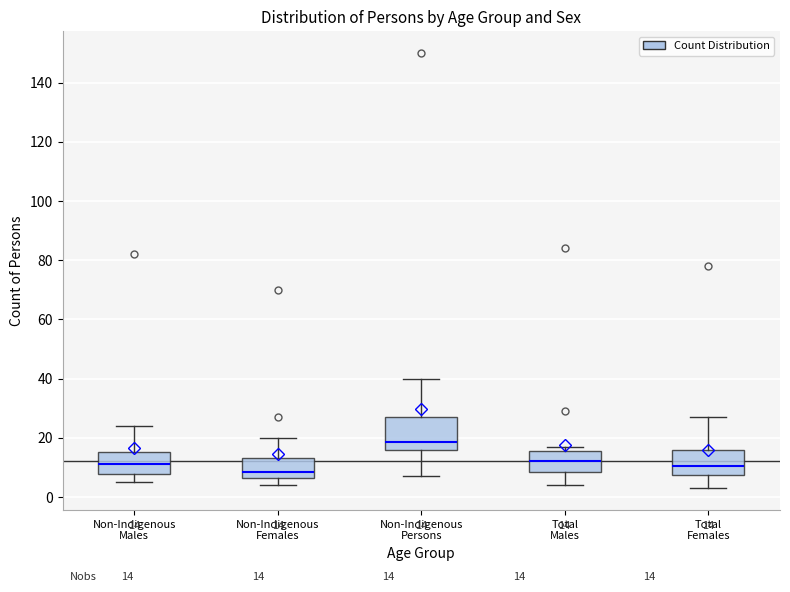

Which box's median line is the highest?

Non-Indigenous Persons